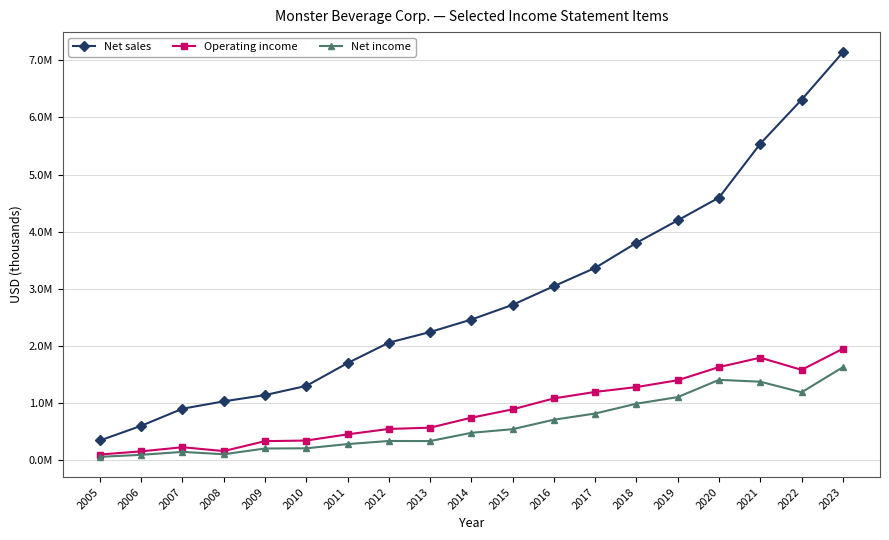

Does the chart display data point markers on the line(s)?

Yes